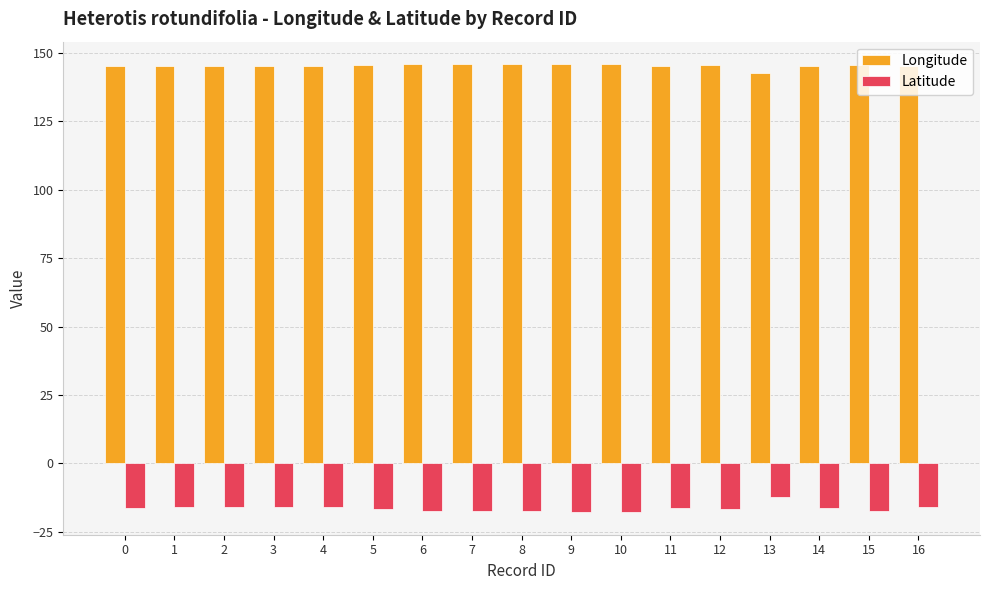

Rank the series by their maximum value, from lowest to highest.

Latitude, Longitude